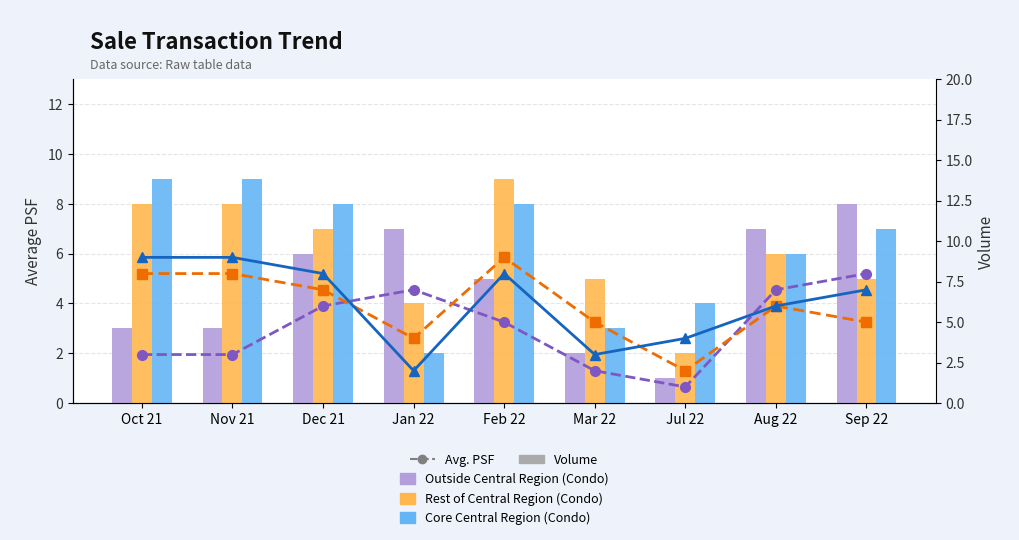

What position from the right is Aug 22?

2